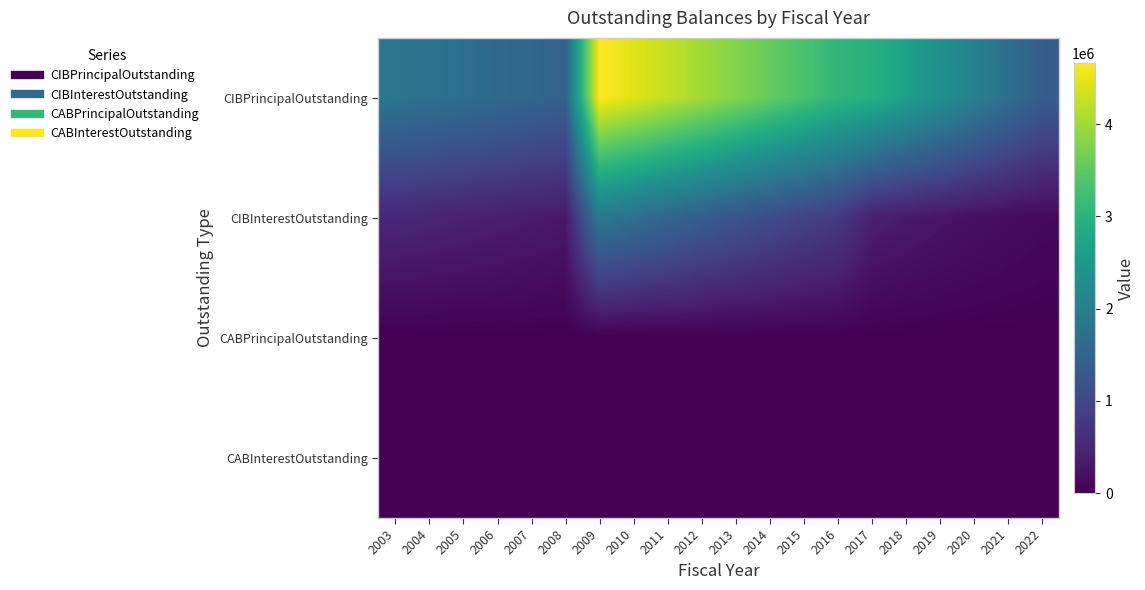

Between 2003 and 2009, which series saw the biggest shift?

CIBPrincipalOutstanding